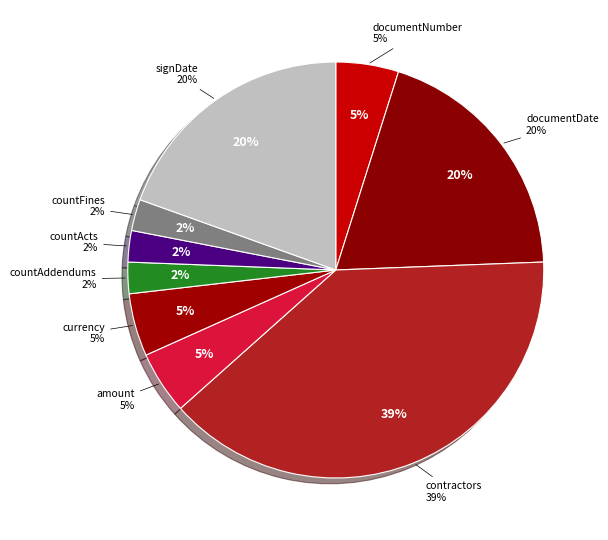

How much of the chart is everything except amount?

95.1%